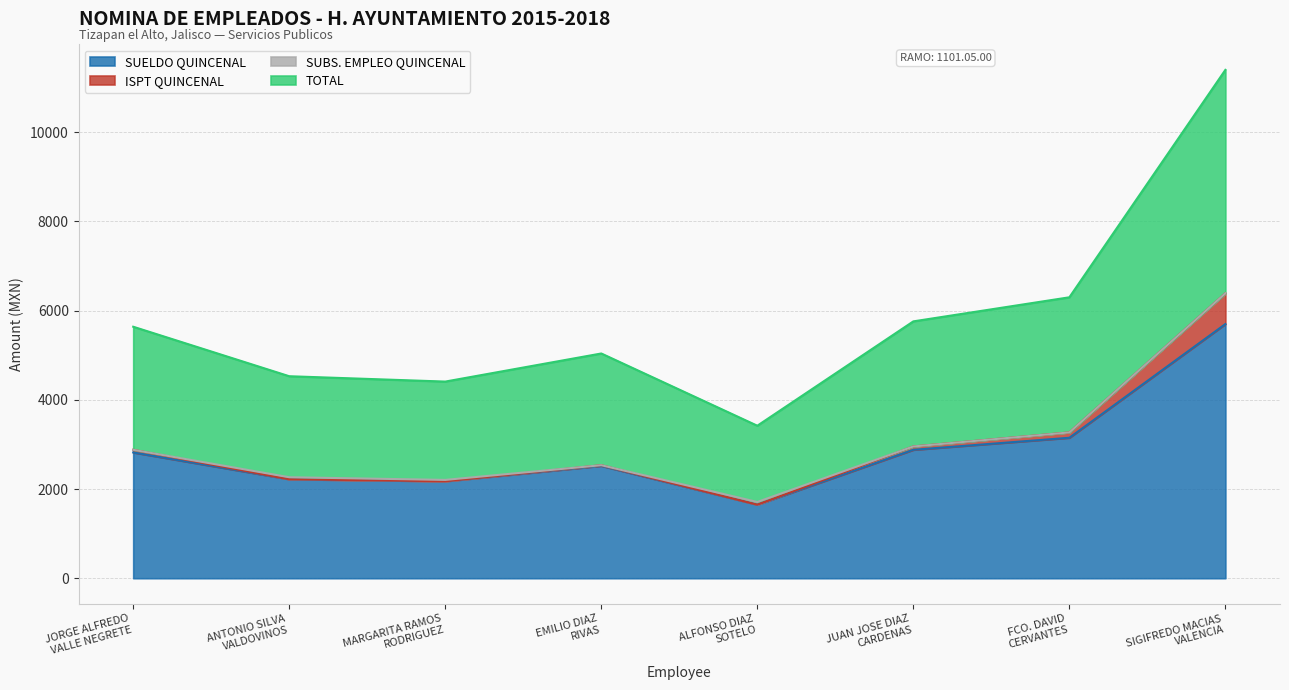

True or false: TOTAL and SUELDO QUINCENAL intersect in this chart.

False